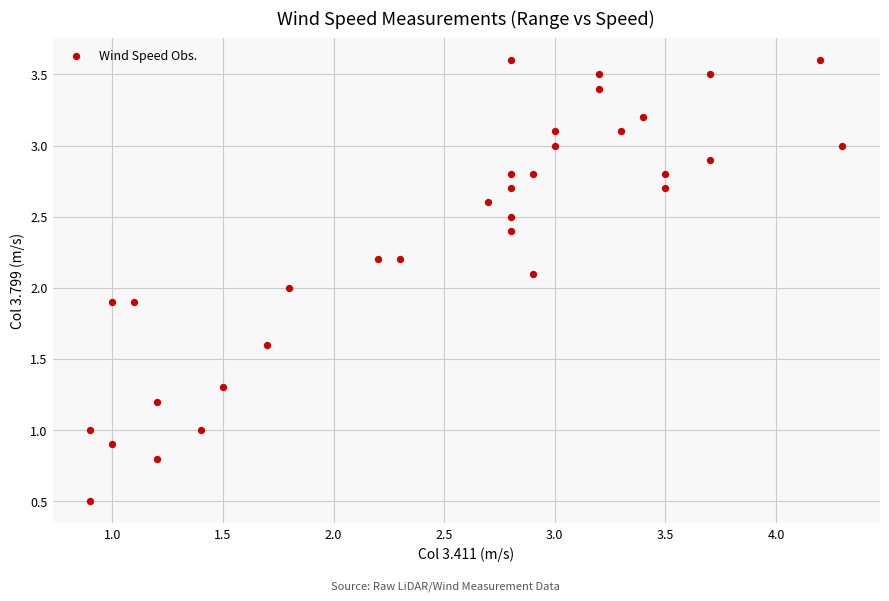

What is the range of Y values (max minus min)?

3.1